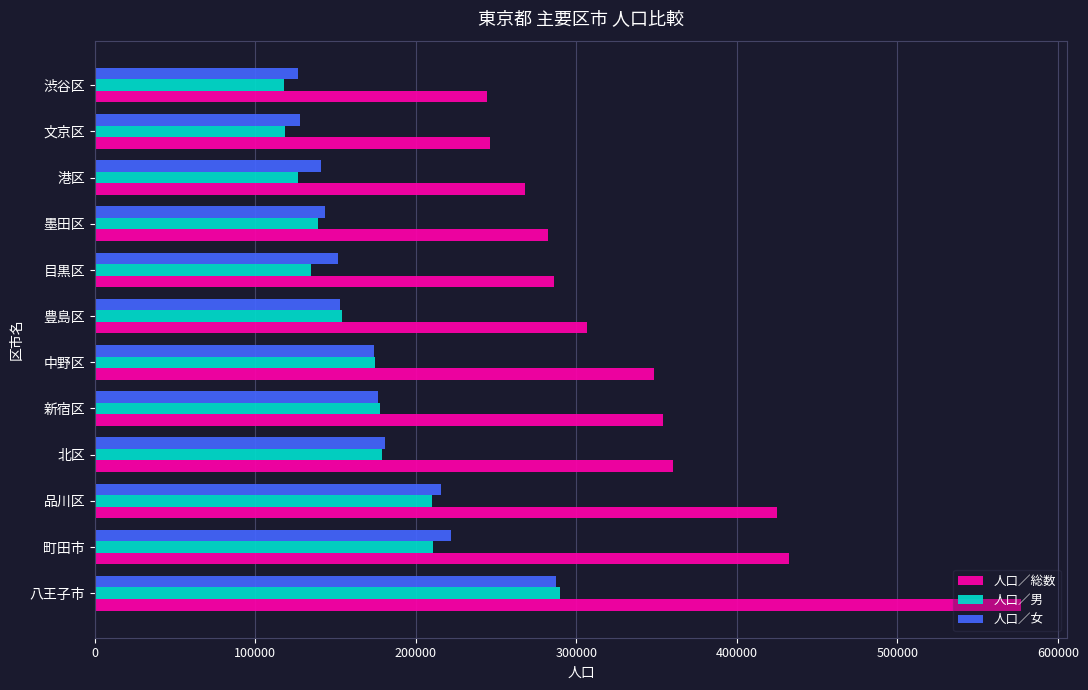

What is the maximum value shown in the chart?

577009